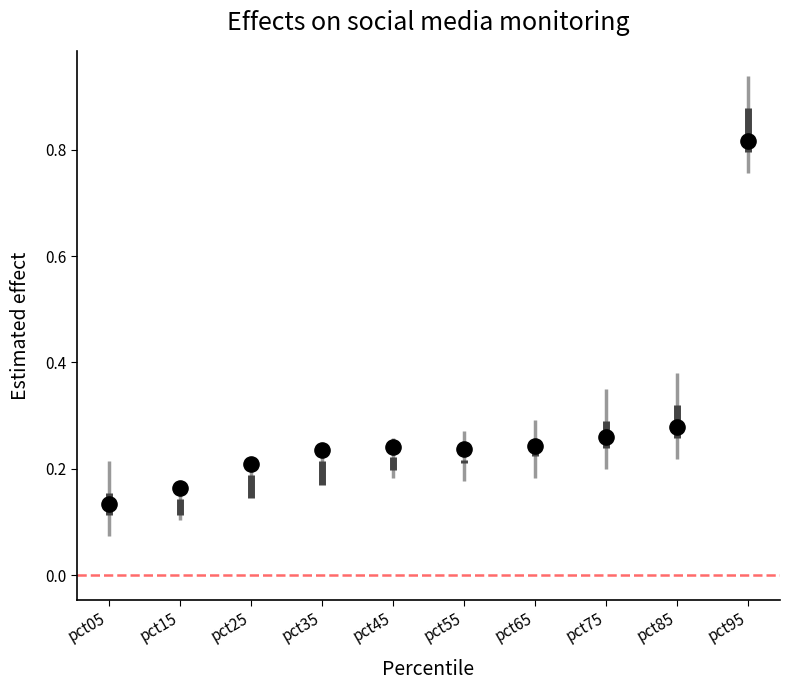

What is the range of Y values (max minus min)?

0.7